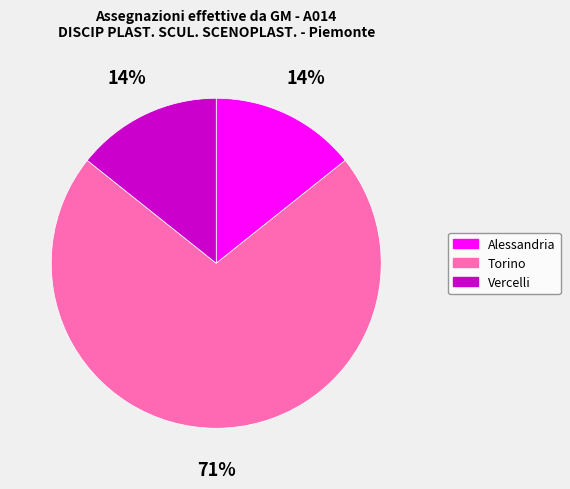

To the nearest percent, what is the combined percentage of Alessandria and Torino?

86%